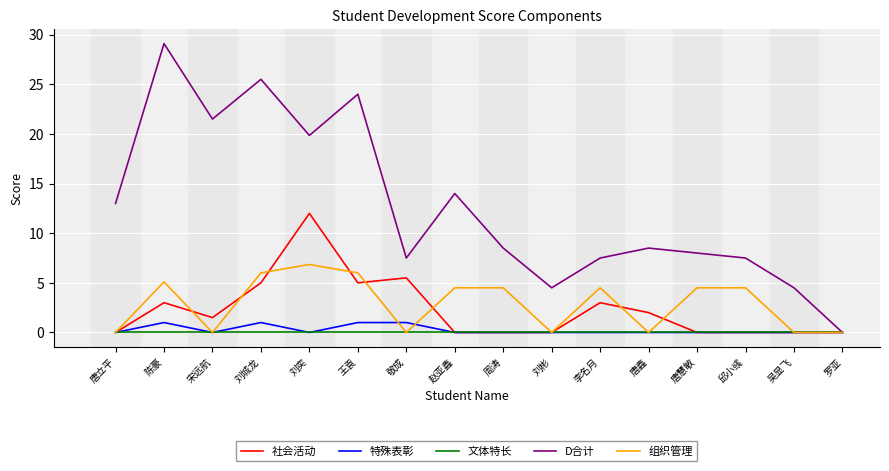

The value of 组织管理 at 敬成 is -4.6. True or false?

False